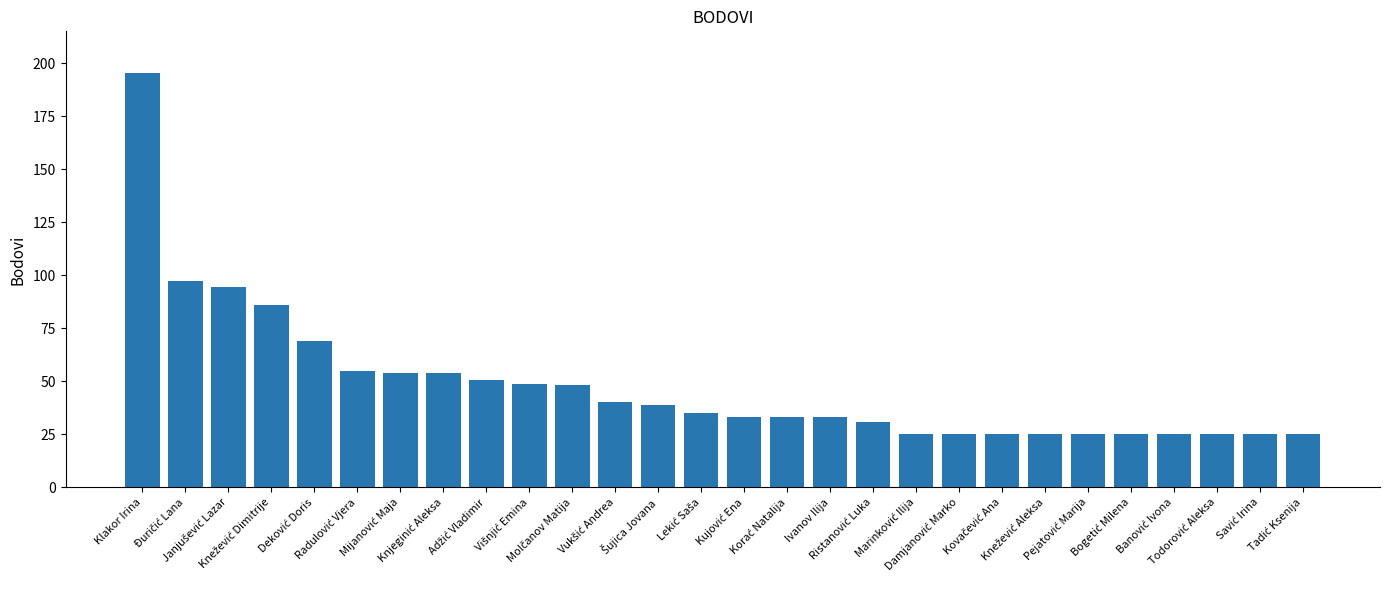

What is the value of the 6th bar from the left?

55.0